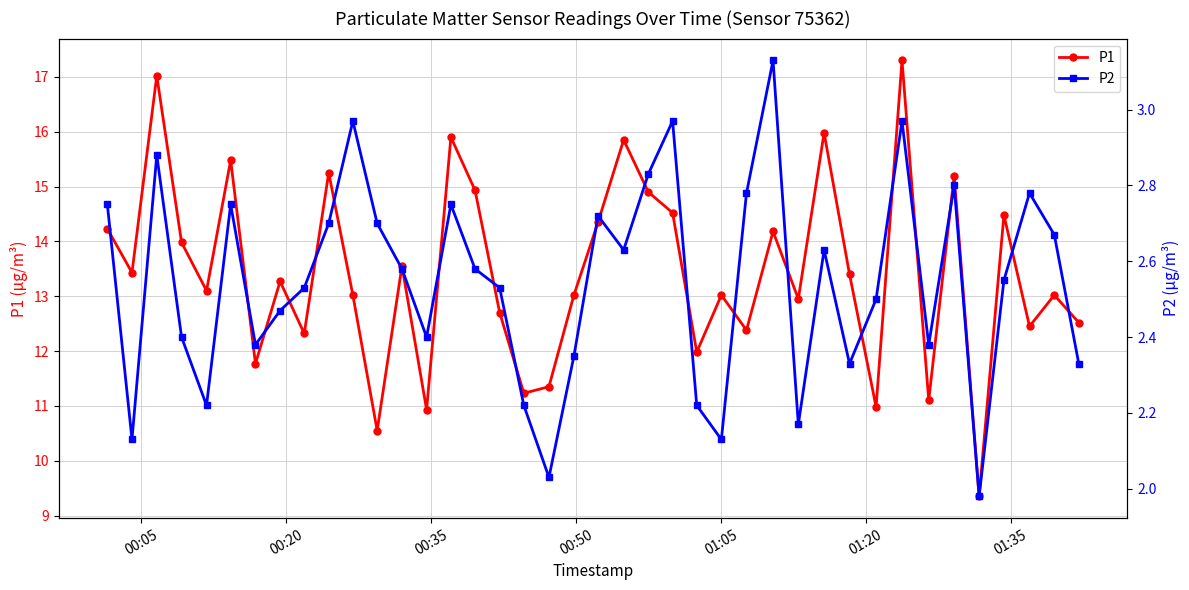

How many interior local valleys does the P1 series have?

14